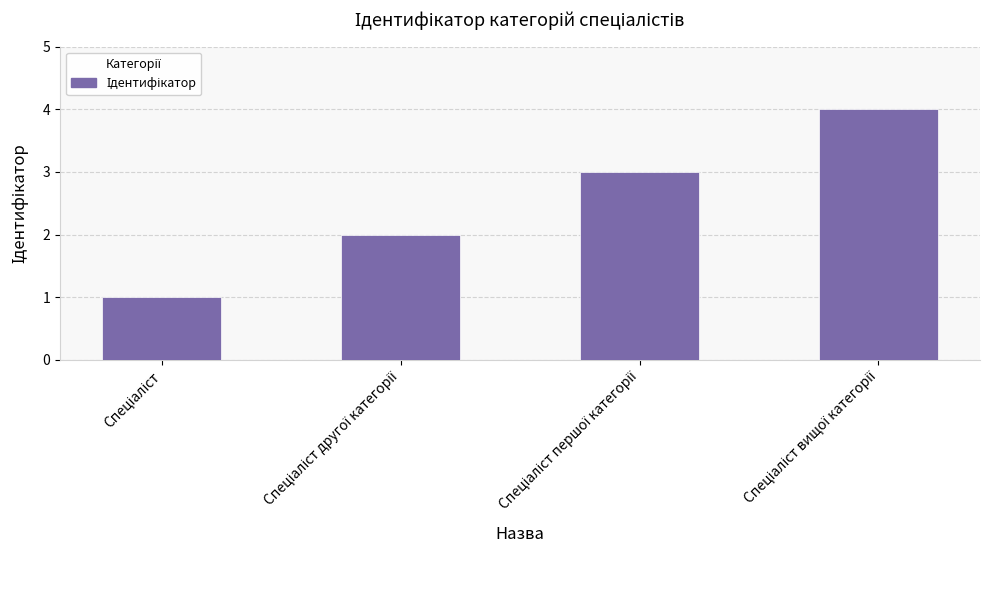

How many data points are less than 3?

2